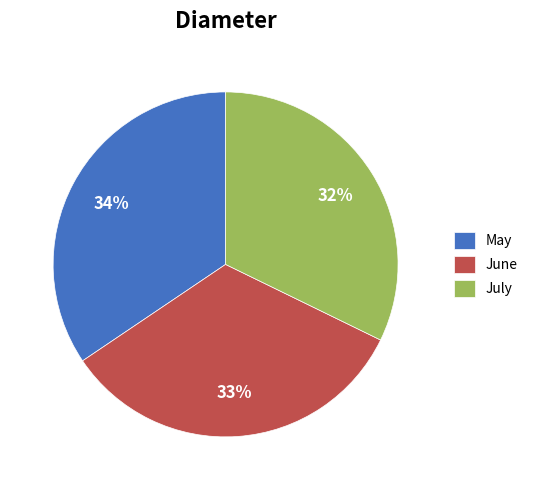

Which slice is the smallest?

July